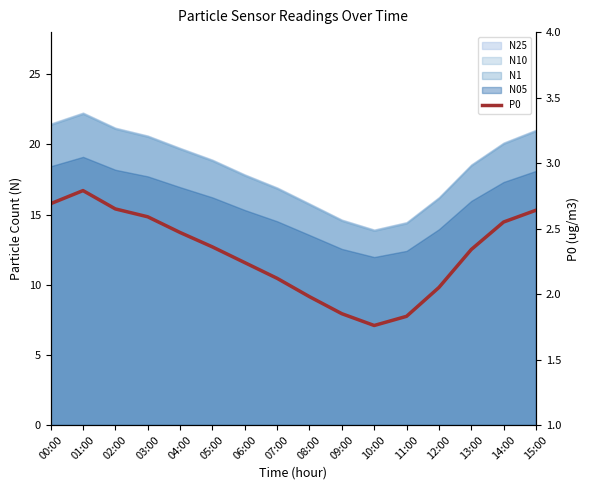

What is the label of the 16th point from the left?

15:00